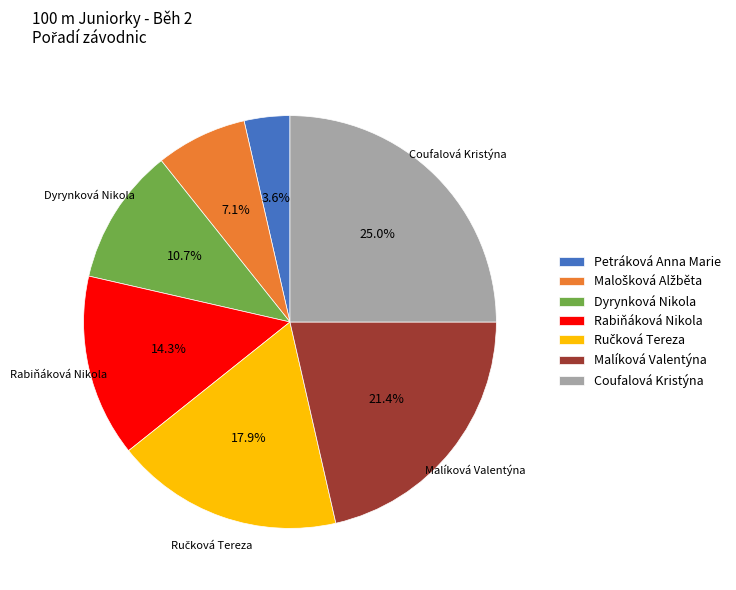

Approximately how many times larger is the value at Dyrynková Nikola compared to Coufalová Kristýna?

0.4